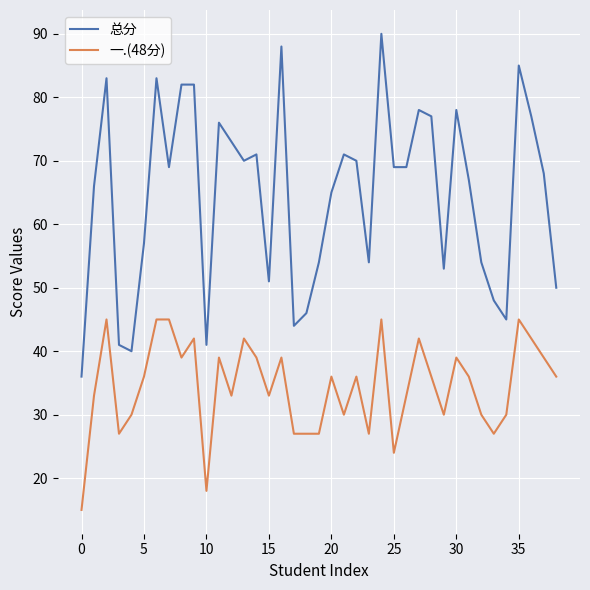

What is the minimum value for 总分?

36